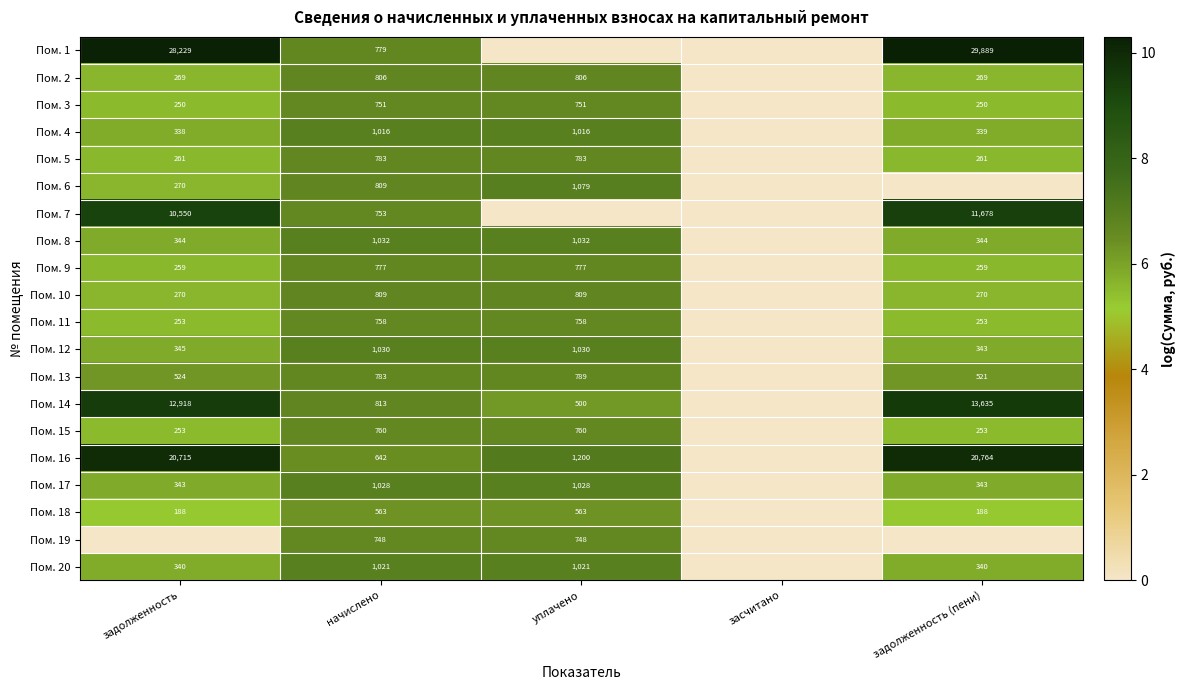

Is the value of Пом. 14 at уплачено greater than the value of Пом. 17 at задолженность (пени)?

Yes